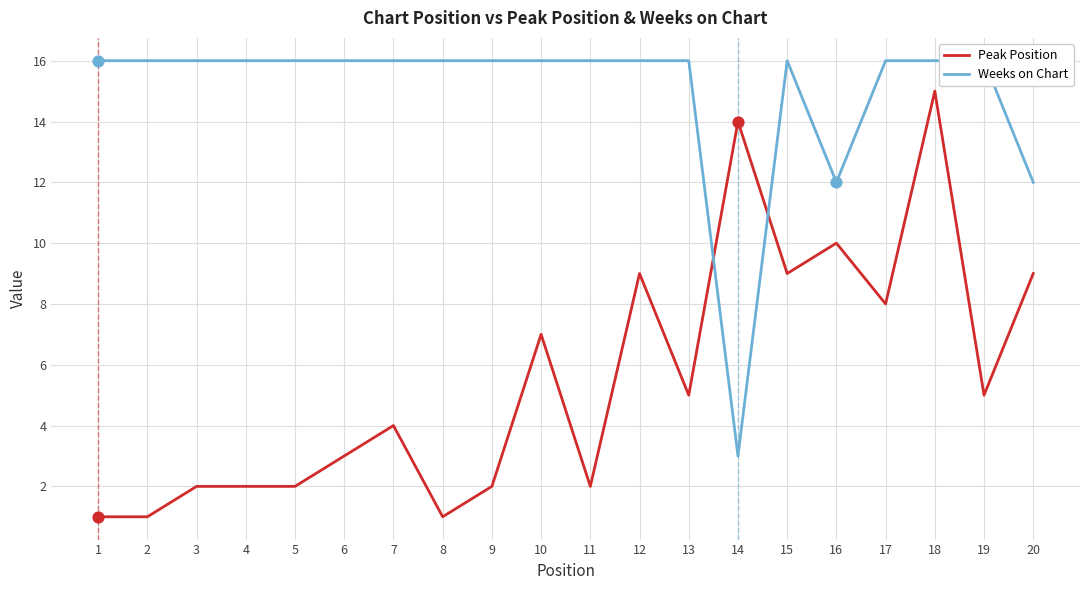

Is the value of Weeks on Chart at 20 greater than the value of Peak Position at 11?

Yes